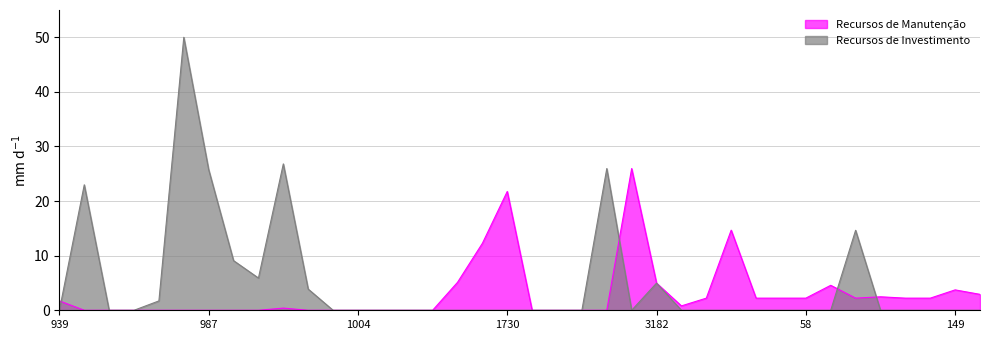

At which category does Recursos de Investimento reach its first local peak?

981